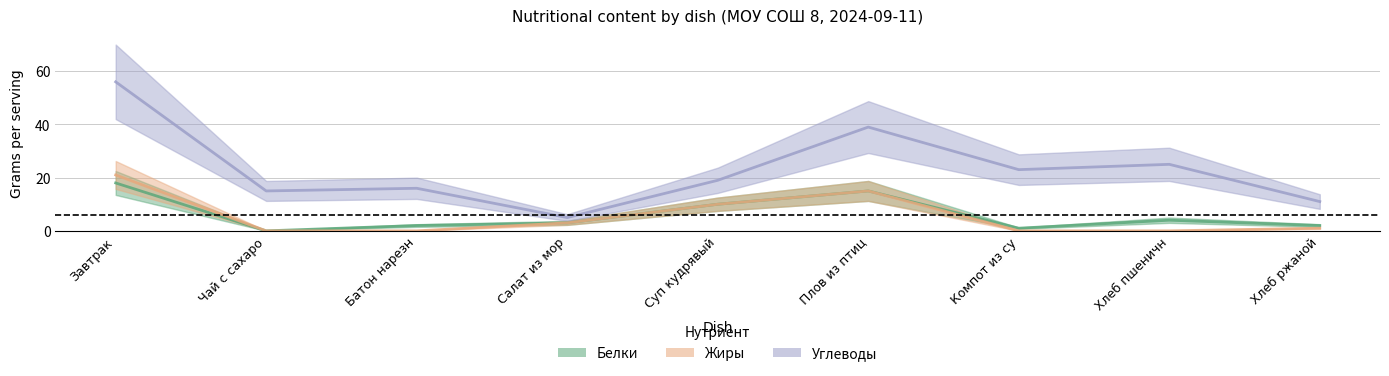

What is the difference between the maximum and second lowest values in the Углеводы series?

45